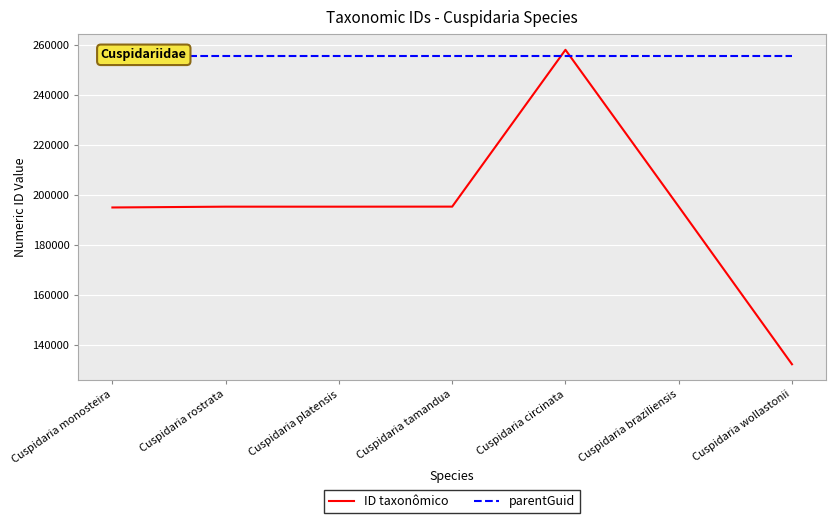

The value of ID taxonômico at Cuspidaria braziliensis is 195219. True or false?

True